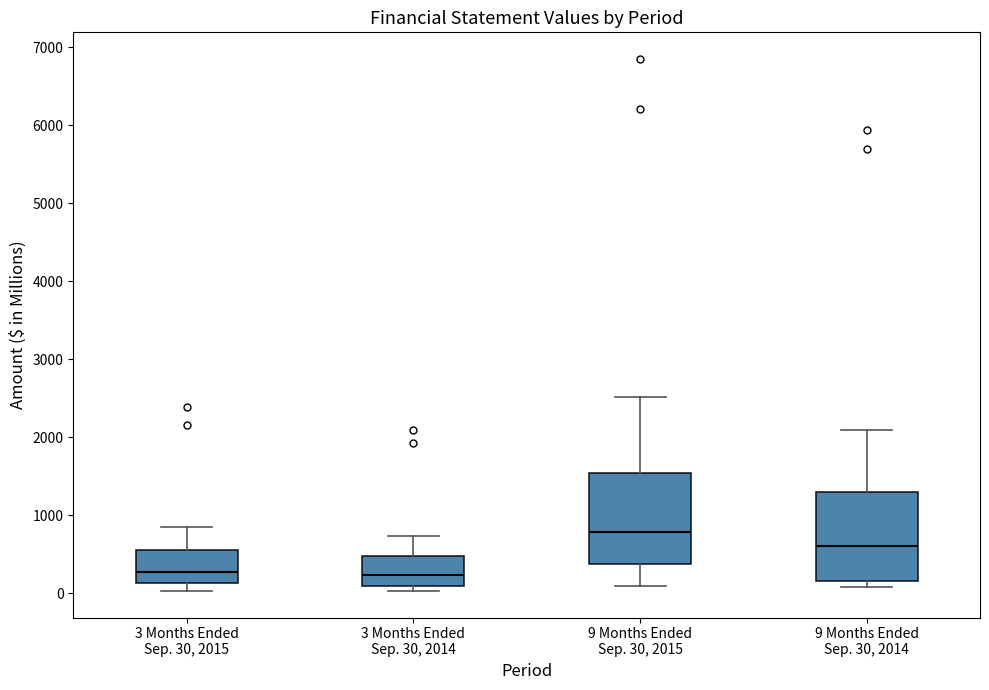

Reading left to right, read every box against the y-axis: the position of its median line, the range the box covers, and the ends of its whiskers. The values are not printed on the chart, so give them approximately, as read against the axis.

3 Months Ended Sep. 30, 2015: median 300, box 100 to 600, whiskers 0 to 900
3 Months Ended Sep. 30, 2014: median 200, box 100 to 500, whiskers 0 to 700
9 Months Ended Sep. 30, 2015: median 800, box 400 to 1500, whiskers 100 to 2500
9 Months Ended Sep. 30, 2014: median 600, box 100 to 1300, whiskers 100 (just below the box's lower edge) to 2100